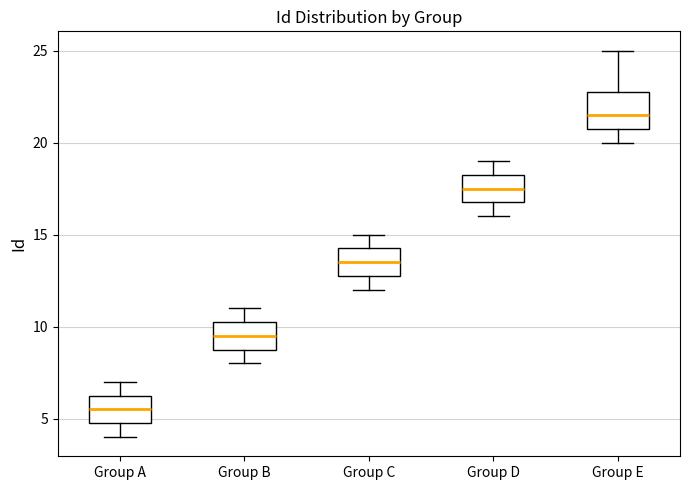

Reading left to right, transcribe this box plot: for each box, give where its median line is, the range the box spans, and where its two whiskers end, as read against the y-axis. The values are not printed on the chart, so give them approximately, as read against the axis.

Group A: median 5.5, box 5.0 to 6.5, whiskers 4.0 to 7.0
Group B: median 9.5, box 9.0 to 10.5, whiskers 8.0 to 11.0
Group C: median 13.5, box 13.0 to 14.5, whiskers 12.0 to 15.0
Group D: median 17.5, box 17.0 to 18.5, whiskers 16.0 to 19.0
Group E: median 21.5, box 21.0 to 23.0, whiskers 20.0 to 25.0